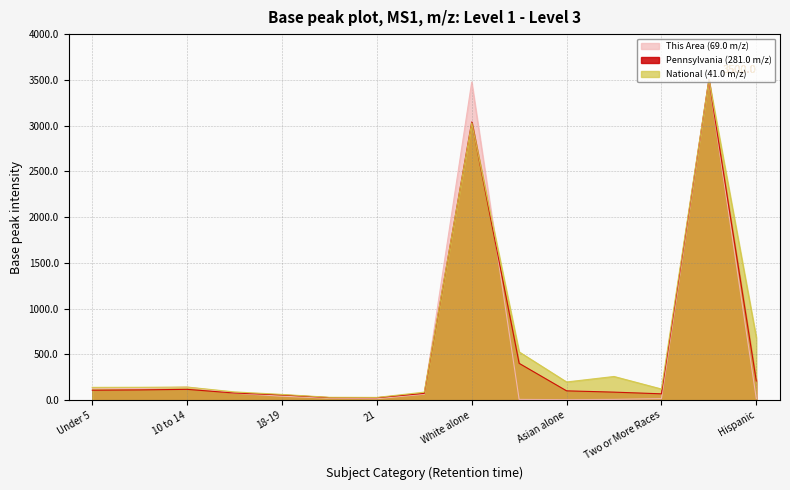

What is the total value across all series at 5 to 9?

379.8